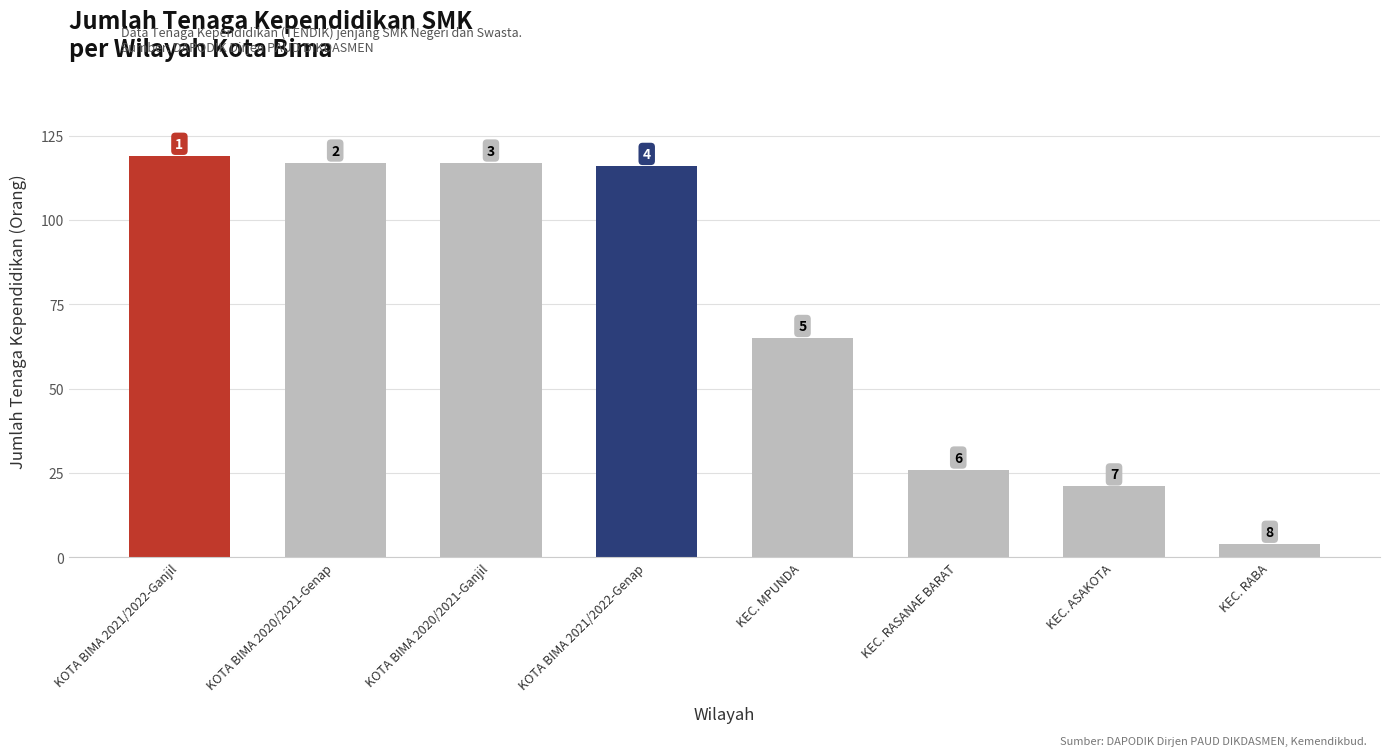

Does the chart contain any negative values?

No